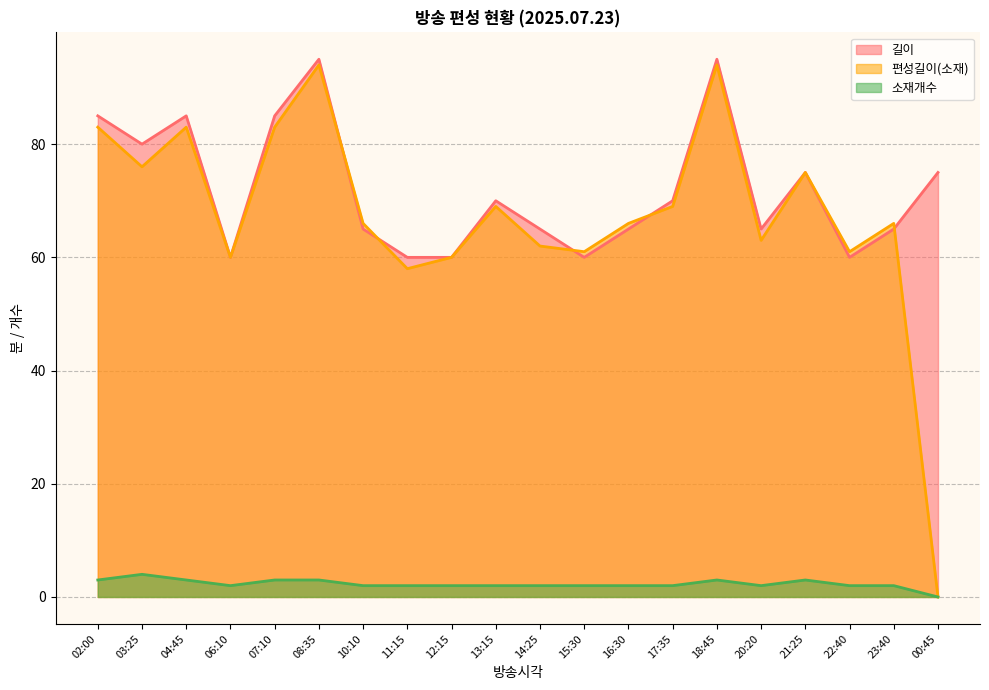

What is the value of the 길이 point at the 12th from the left?

60